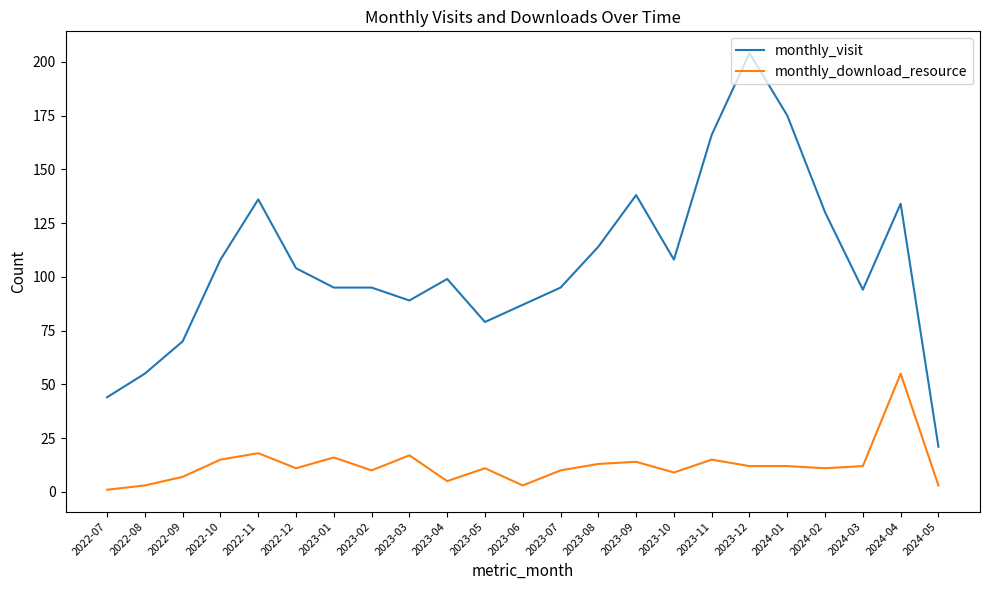

What are all the series names shown in the legend?

monthly_visit, monthly_download_resource